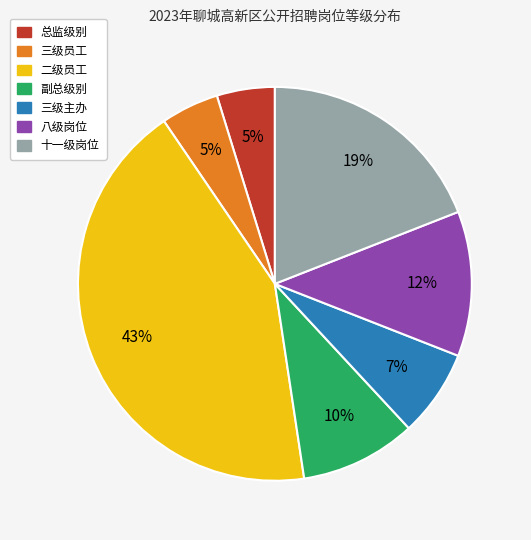

To the nearest percent, what is the difference between the largest and smallest slice percentages?

38%